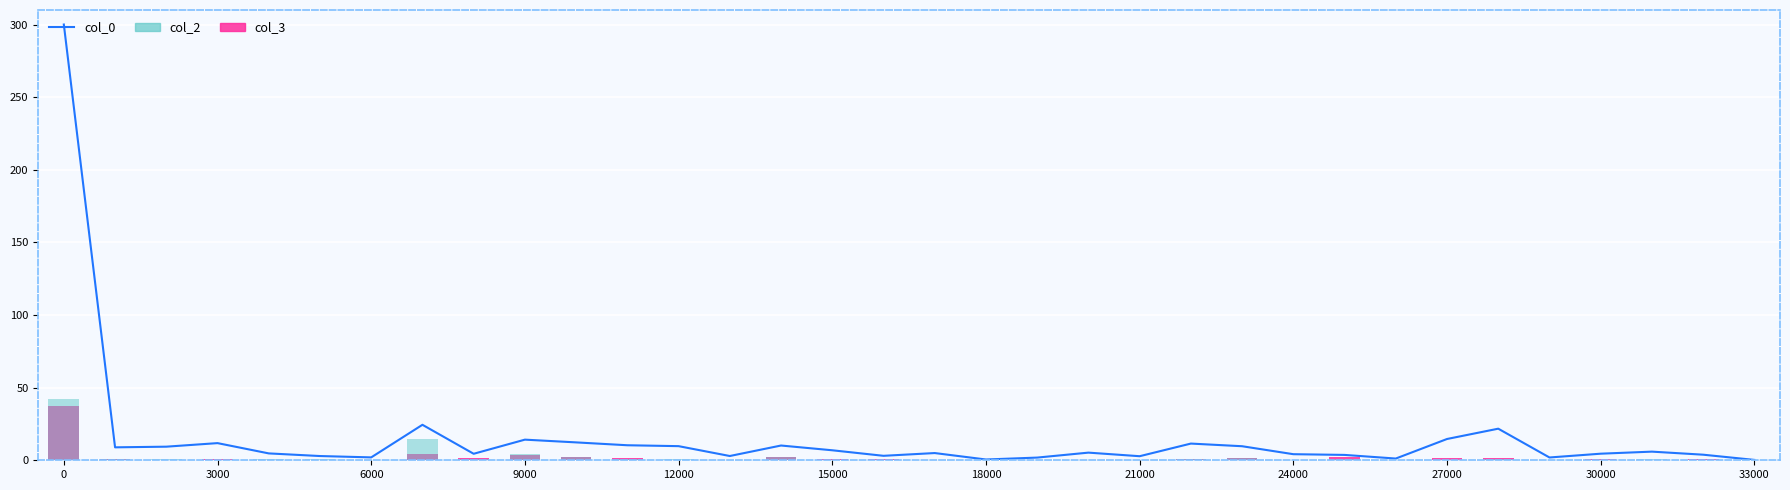

Which category has the lowest value in the col_2 series?

18000